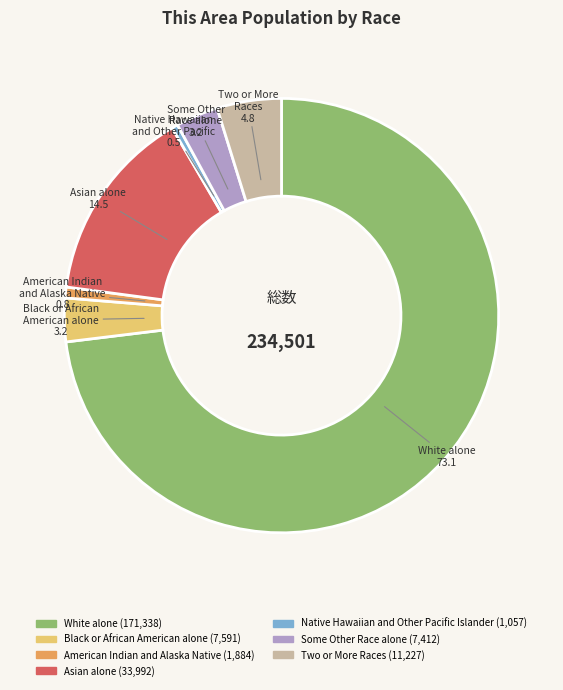

Is there any slice that represents more than half of the pie?

Yes